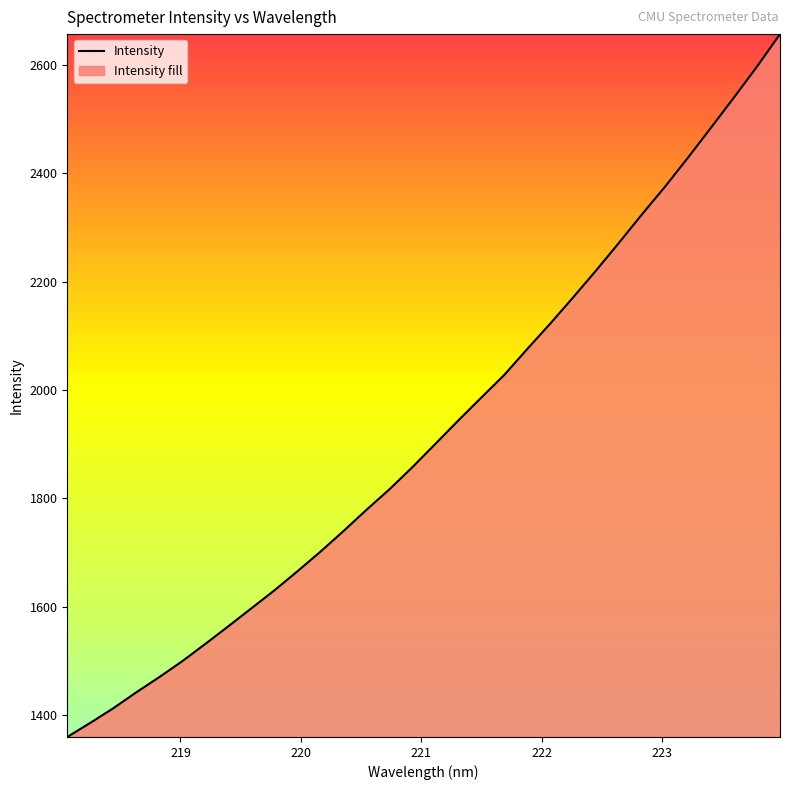

What is the difference between the maximum and minimum values?

1296.2